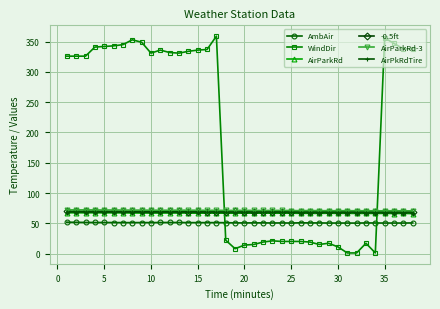

Which series has the largest range (max minus min)?

WindDir